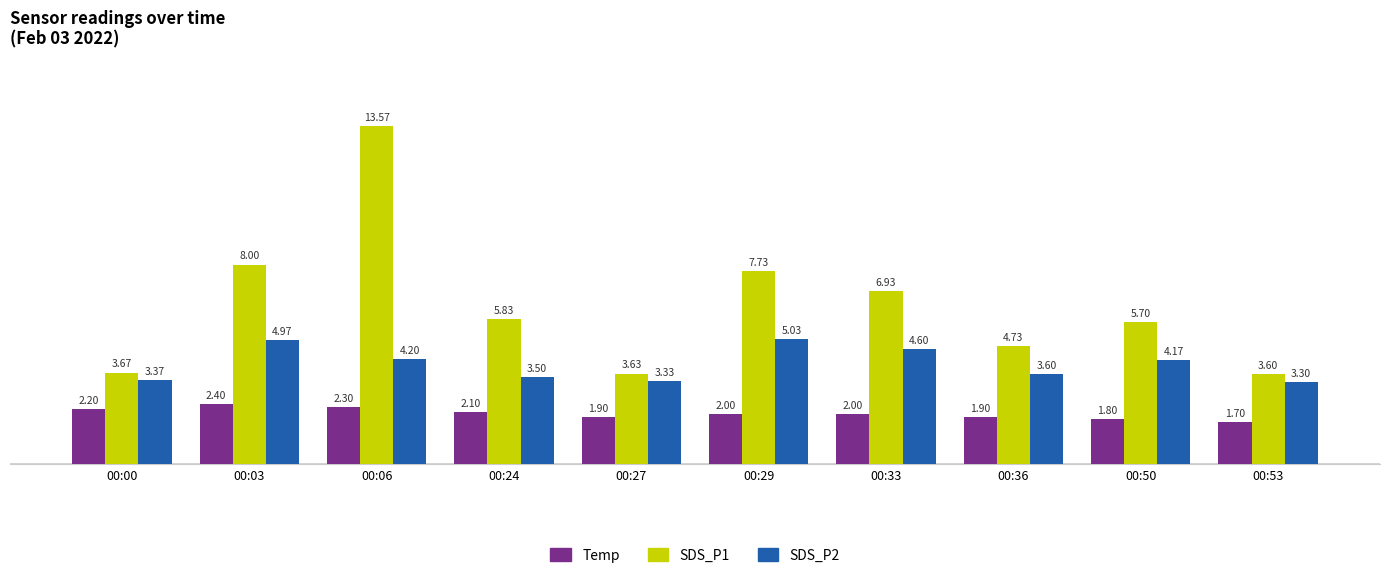

What is the average value of the SDS_P2 series?

4.0